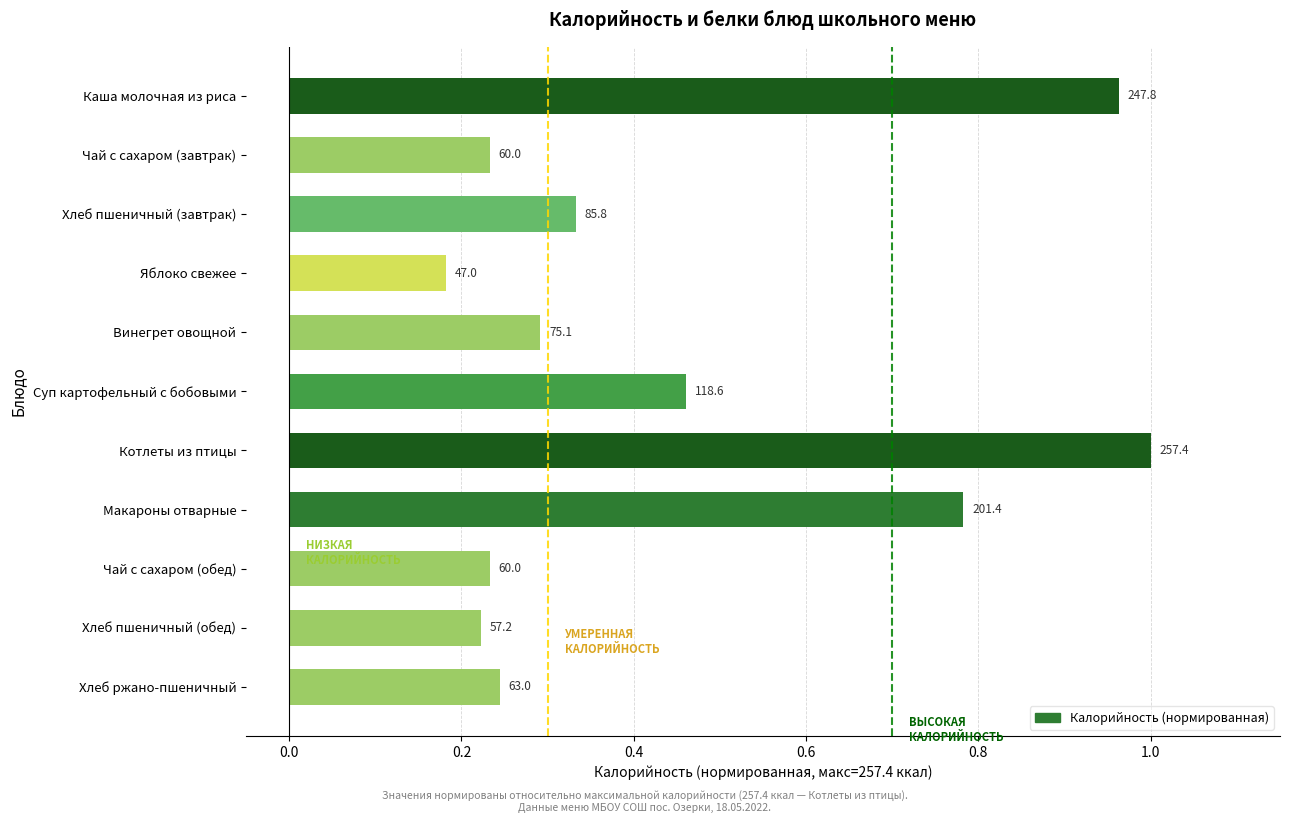

How many bars are there in total?

11